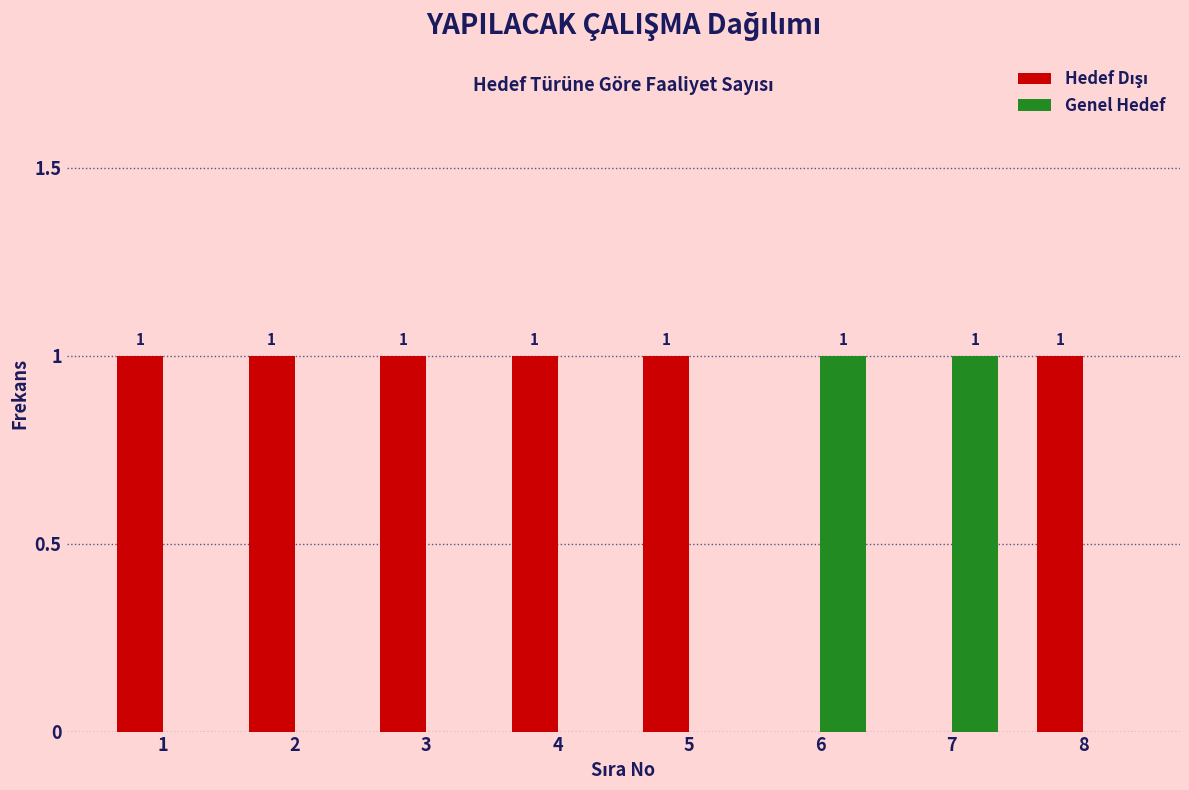

The value of Genel Hedef at 3 is 0. True or false?

True